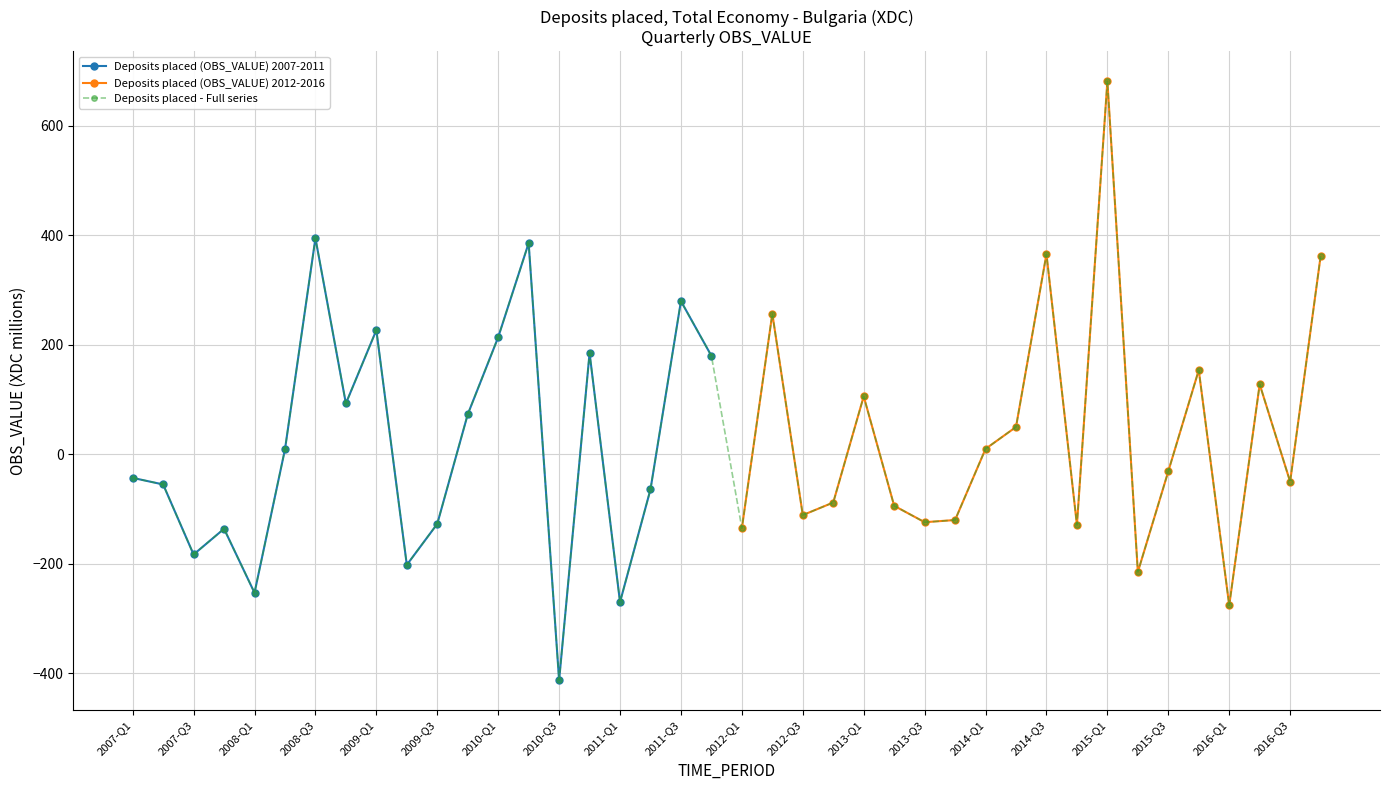

What is the greatest value displayed?

682